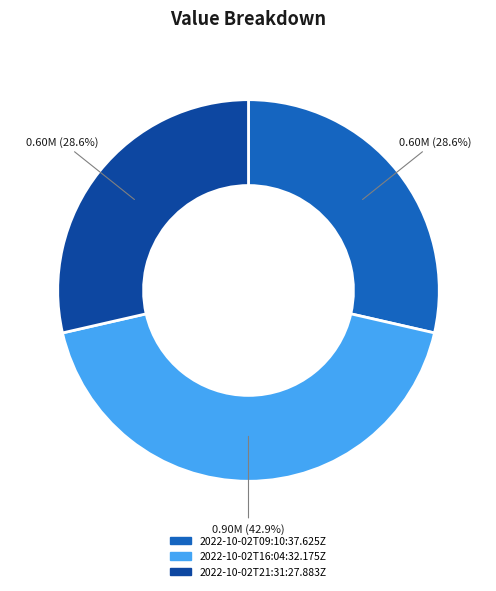

How many slices are in this pie chart?

3